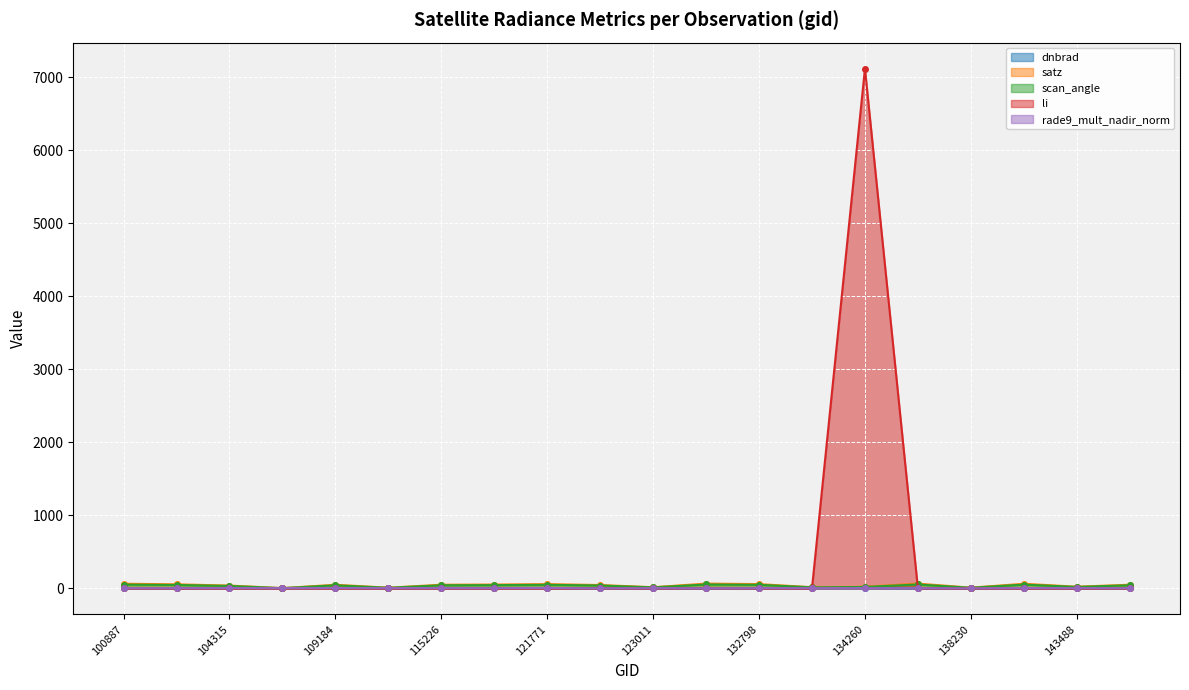

What position from the left is 115226?

7